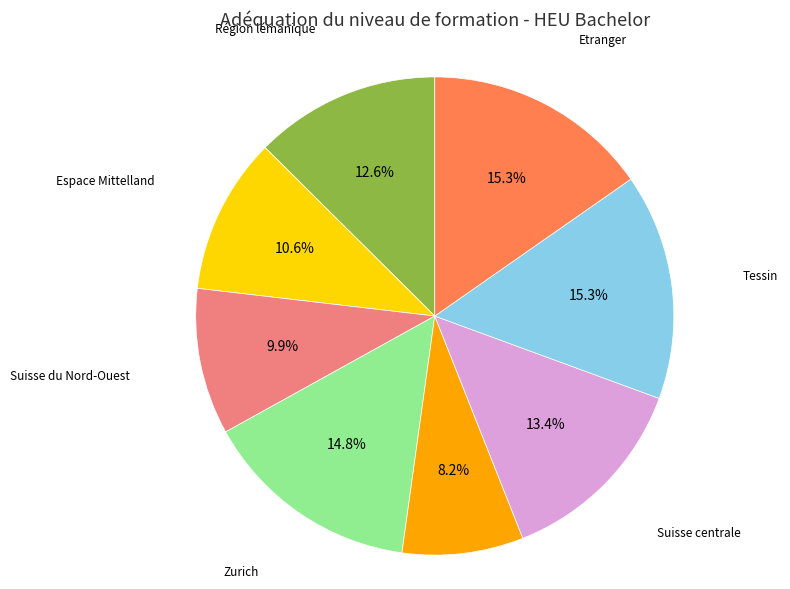

Is there any slice that represents more than half of the pie?

No